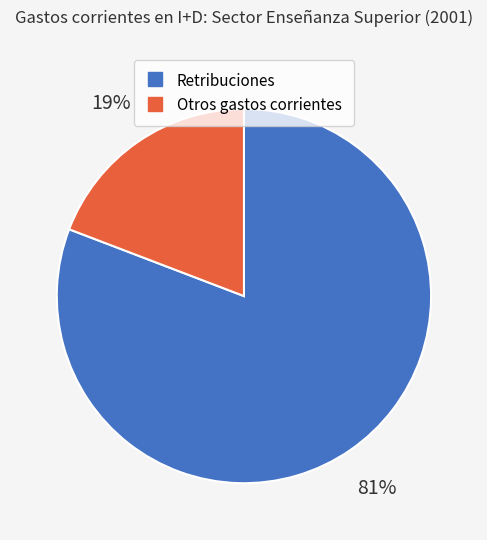

True or false: Retribuciones accounts for 75% of the total.

False